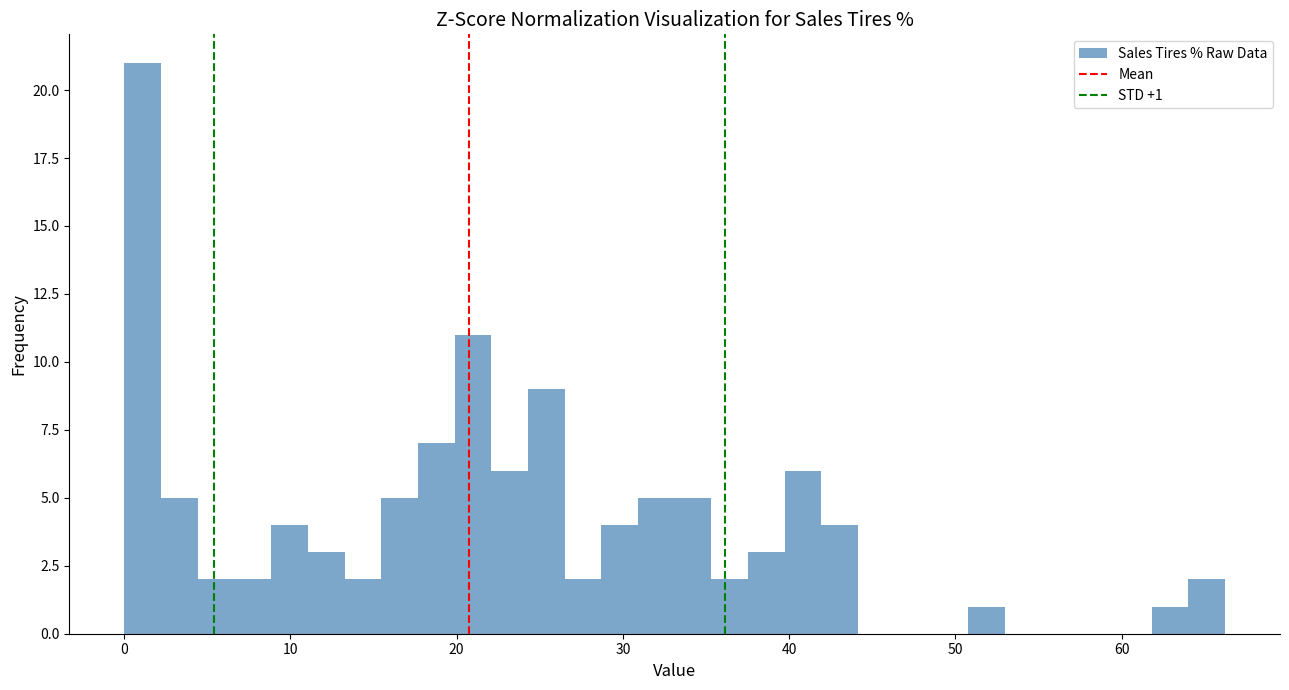

Read against the x-axis, roughly where is the centre of the tallest bar?

1